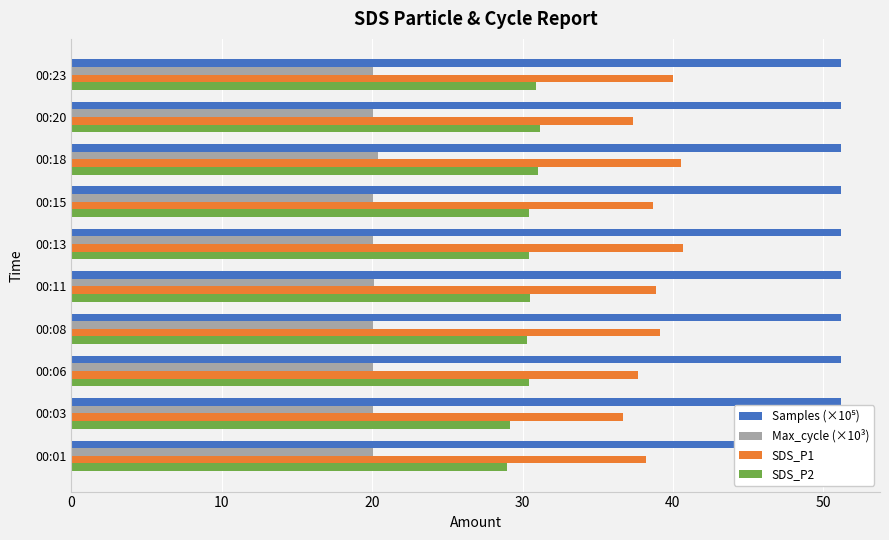

What is the spread (max minus min) of values at 00:15?

31.1